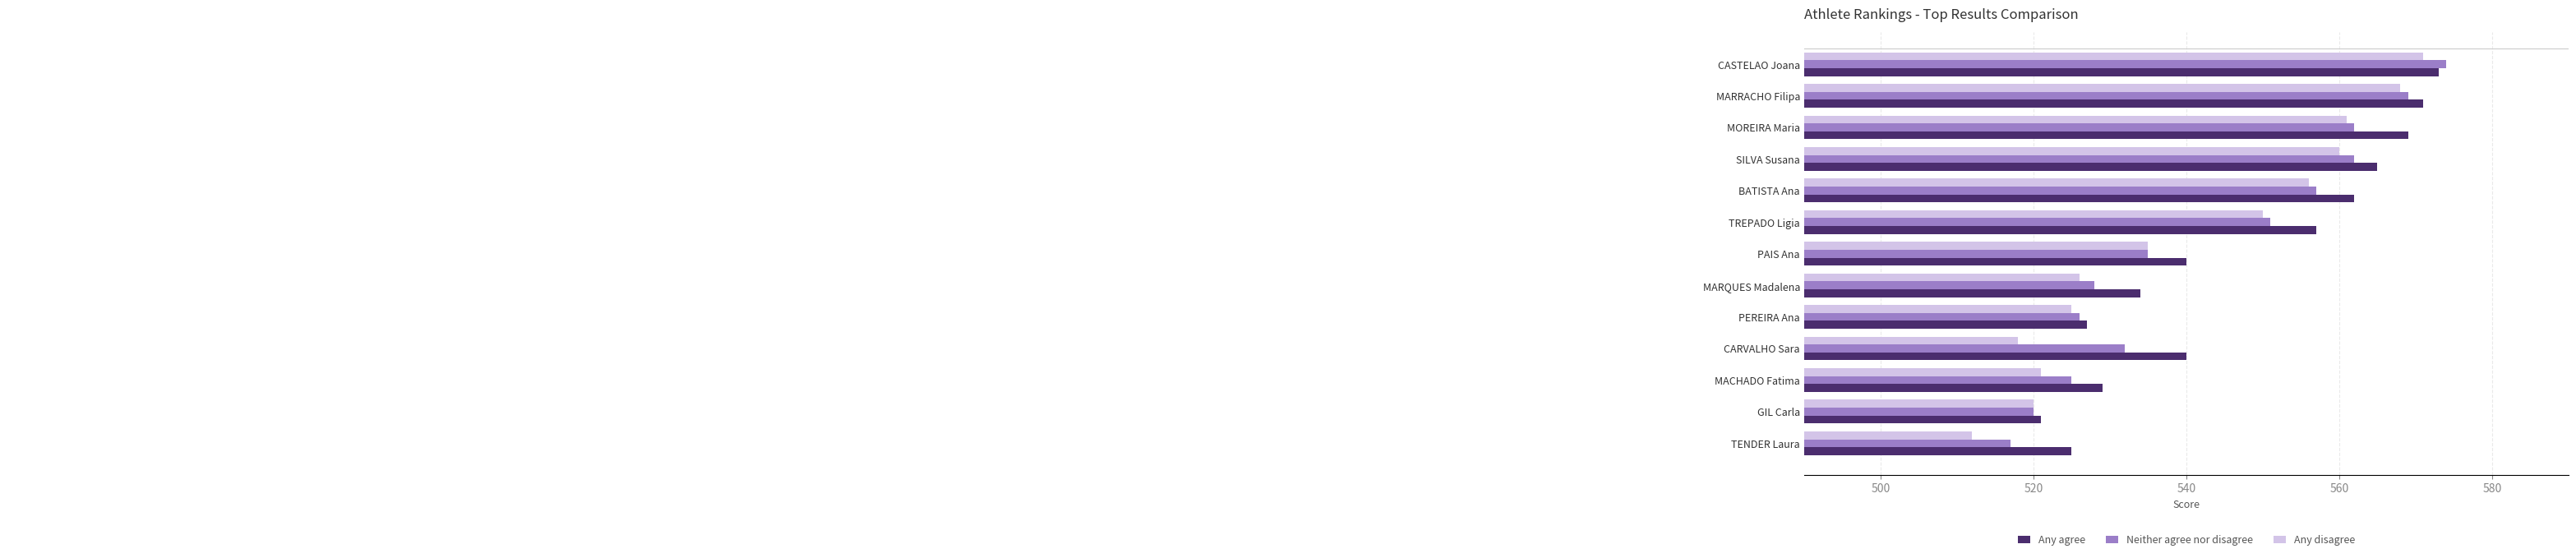

Between GIL Carla and MOREIRA Maria, which series saw the biggest shift?

Any agree